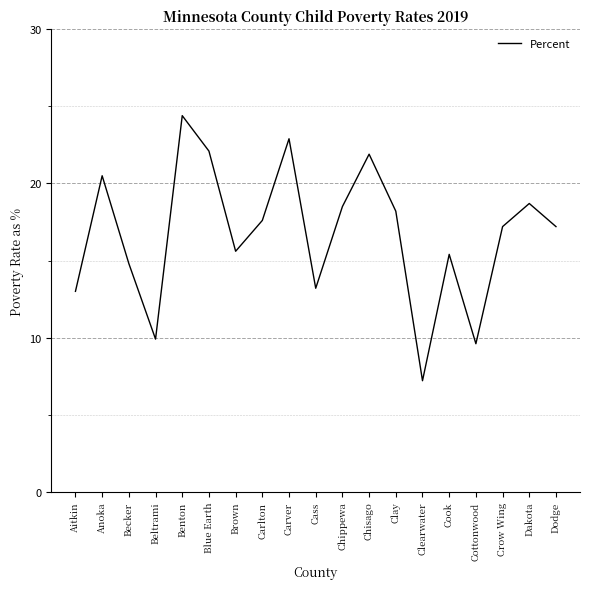

What position from the right is Cook?

5